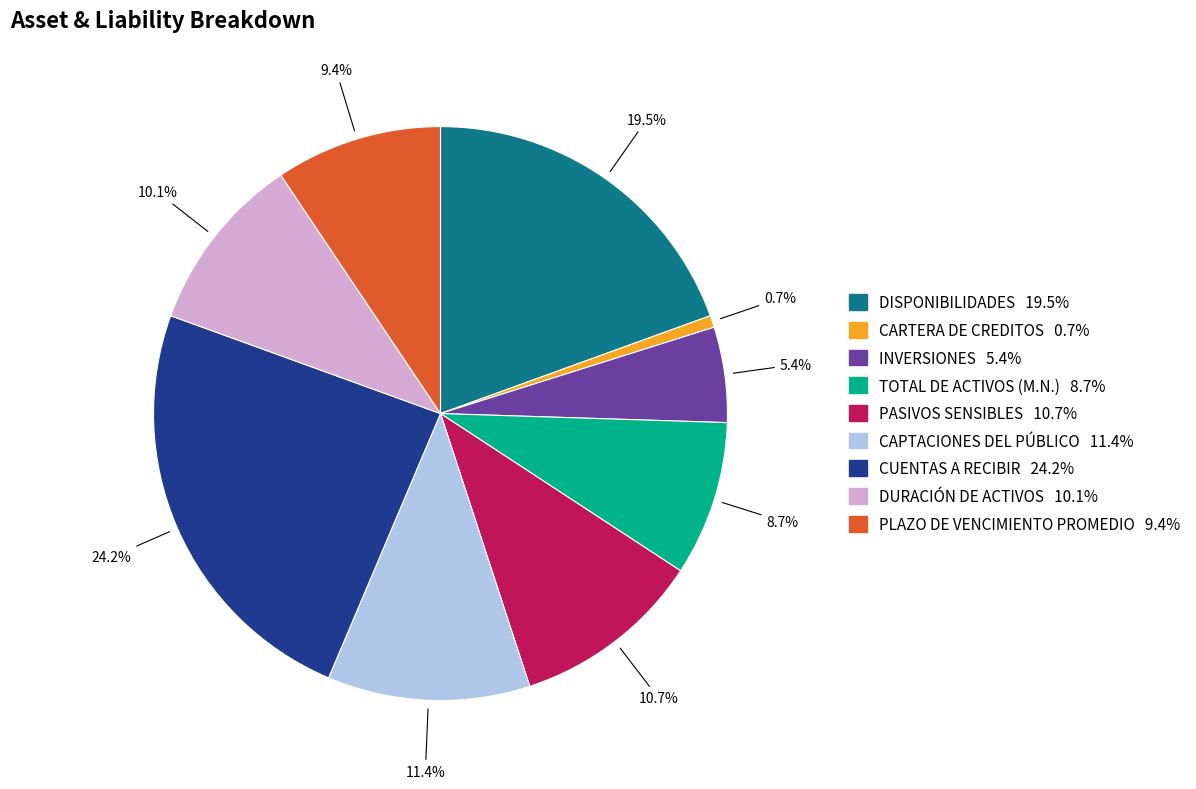

How many segments does this pie chart have?

9